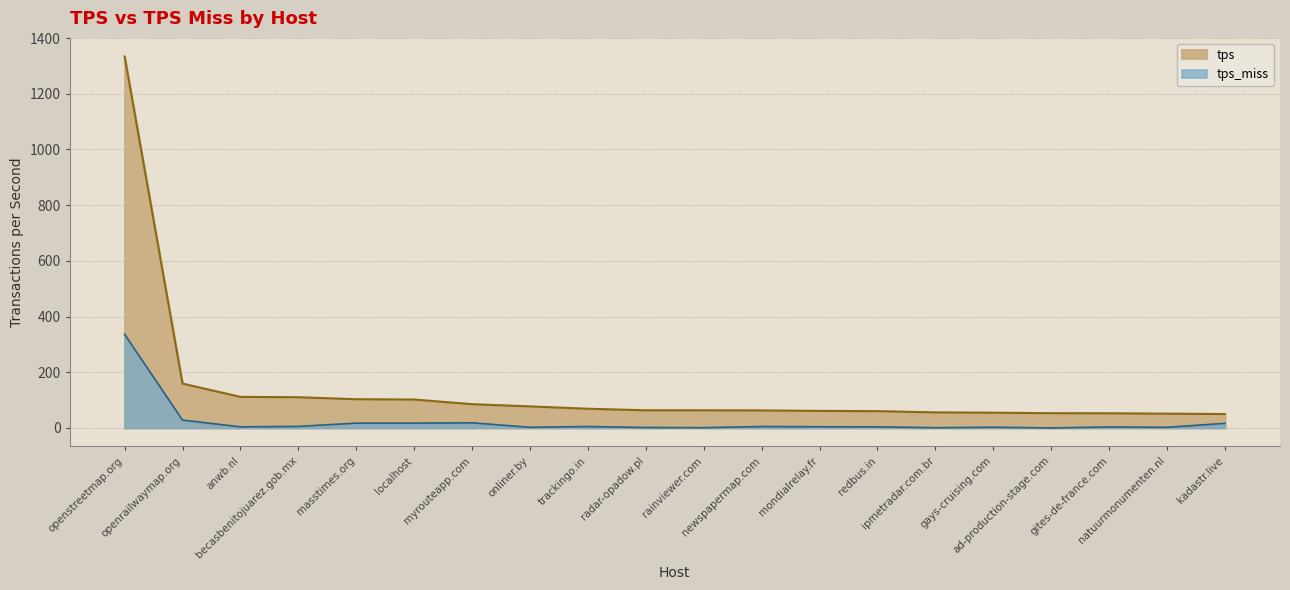

What are all the series names shown in the legend?

tps, tps_miss